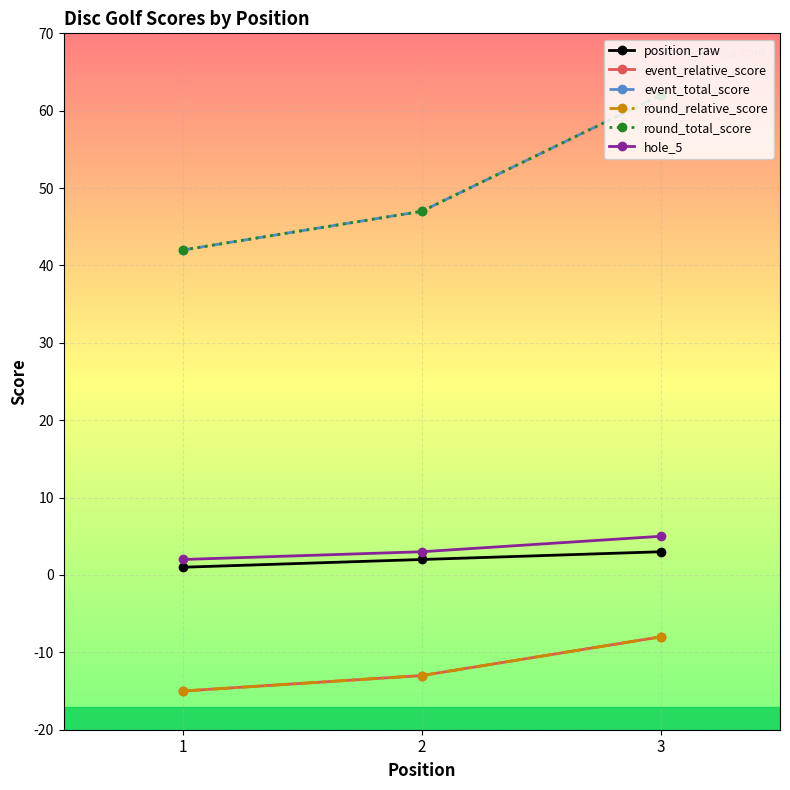

At 3, list the series in order from smallest to largest.

event_relative_score, round_relative_score, position_raw, hole_5, event_total_score, round_total_score